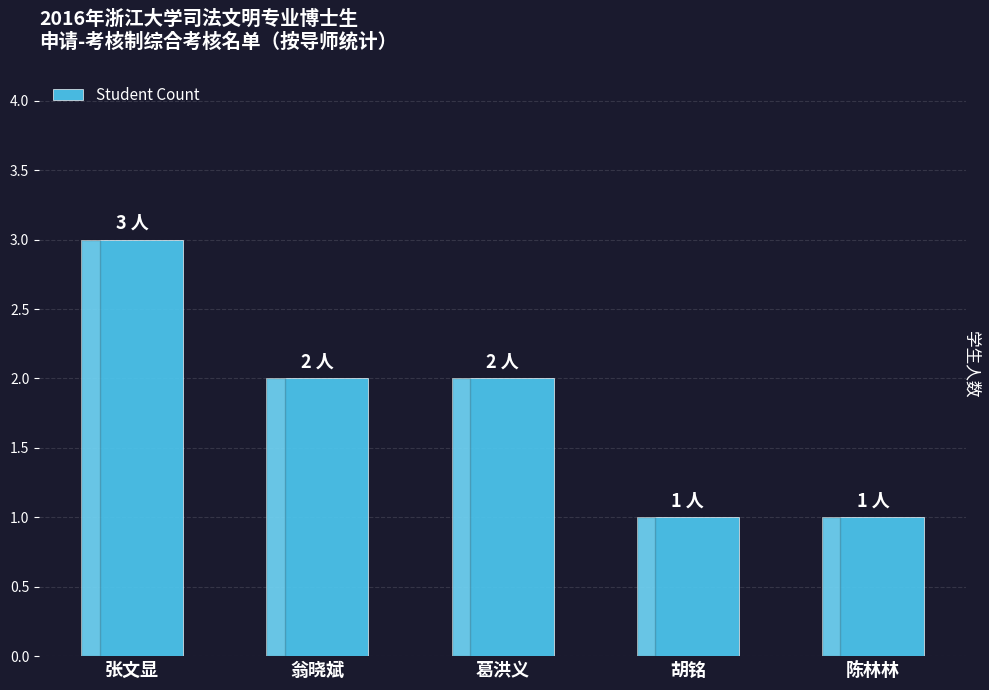

What is the greatest value displayed?

3